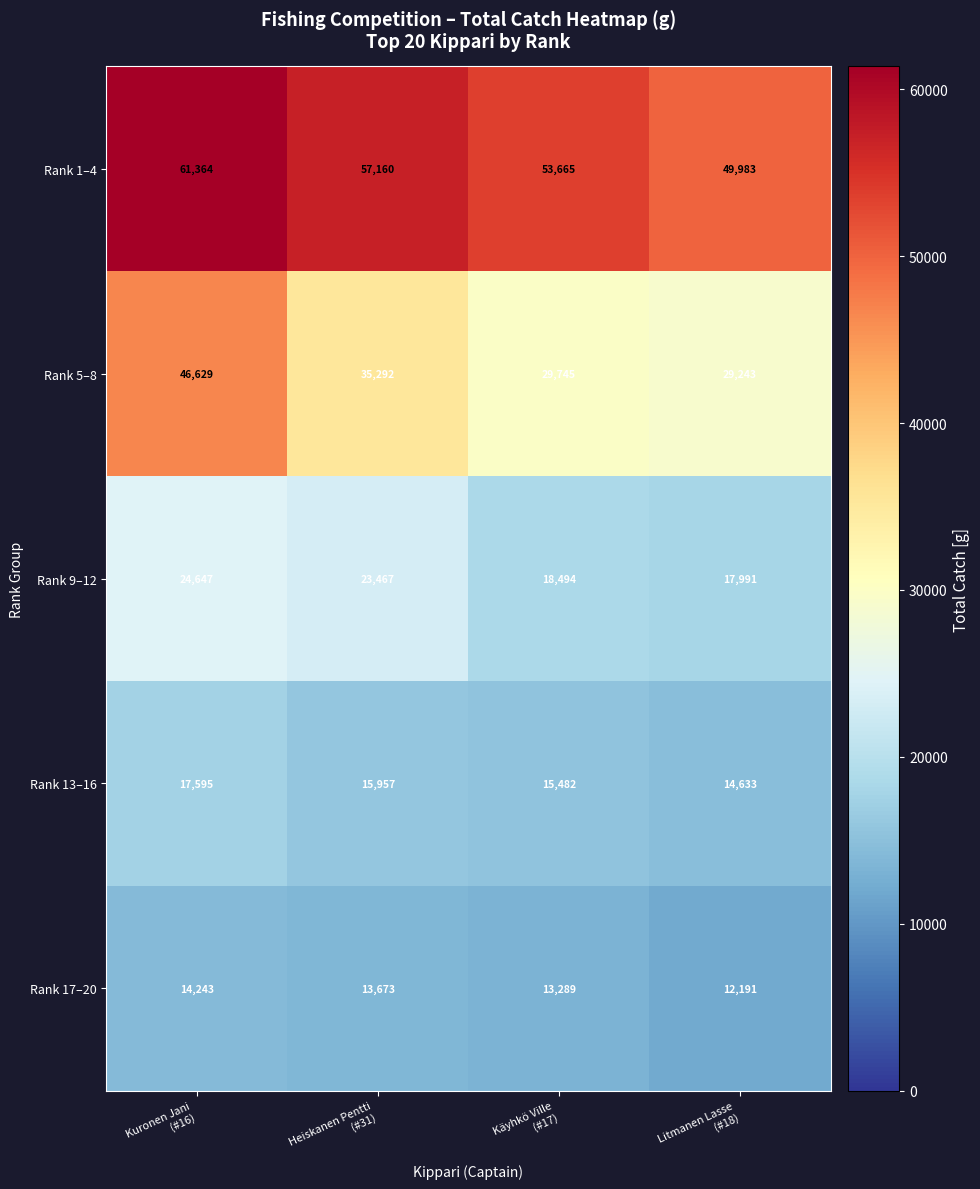

What is the greatest value displayed?

61364